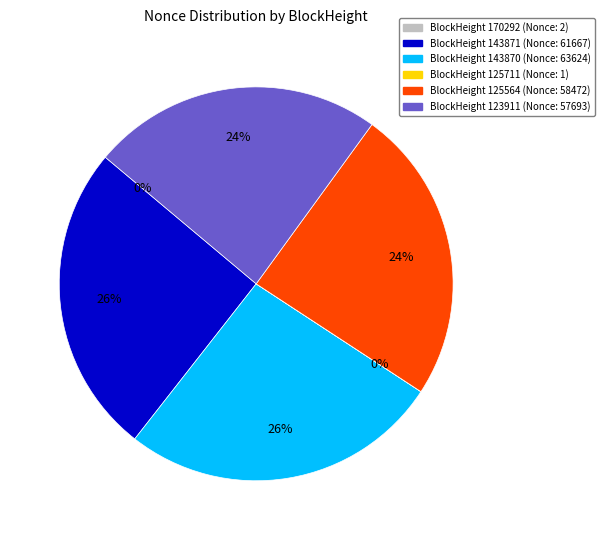

Is there a majority slice in this chart?

No